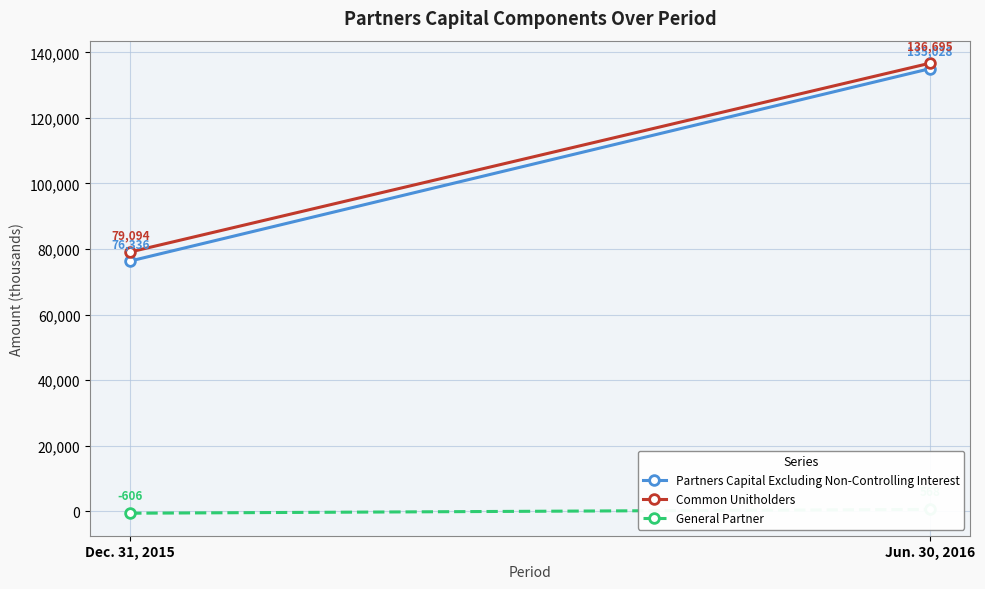

What is the sum of all Common Unitholders values?

215789